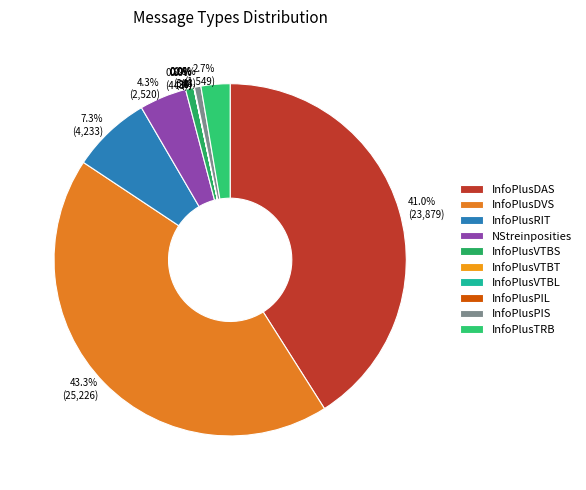

What percentage is NOT represented by 41.0% (23,879)?

59.0%